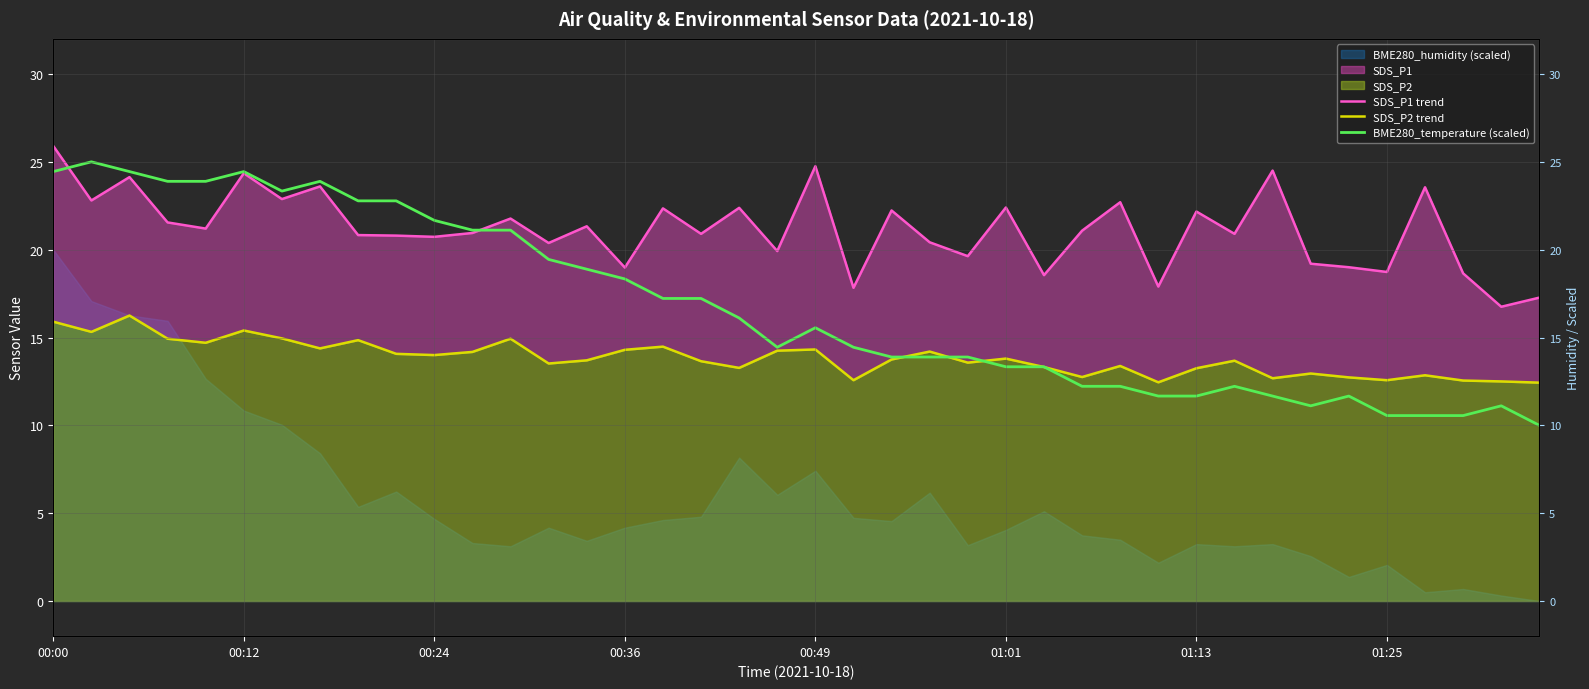

How many lines are shown in the chart?

3